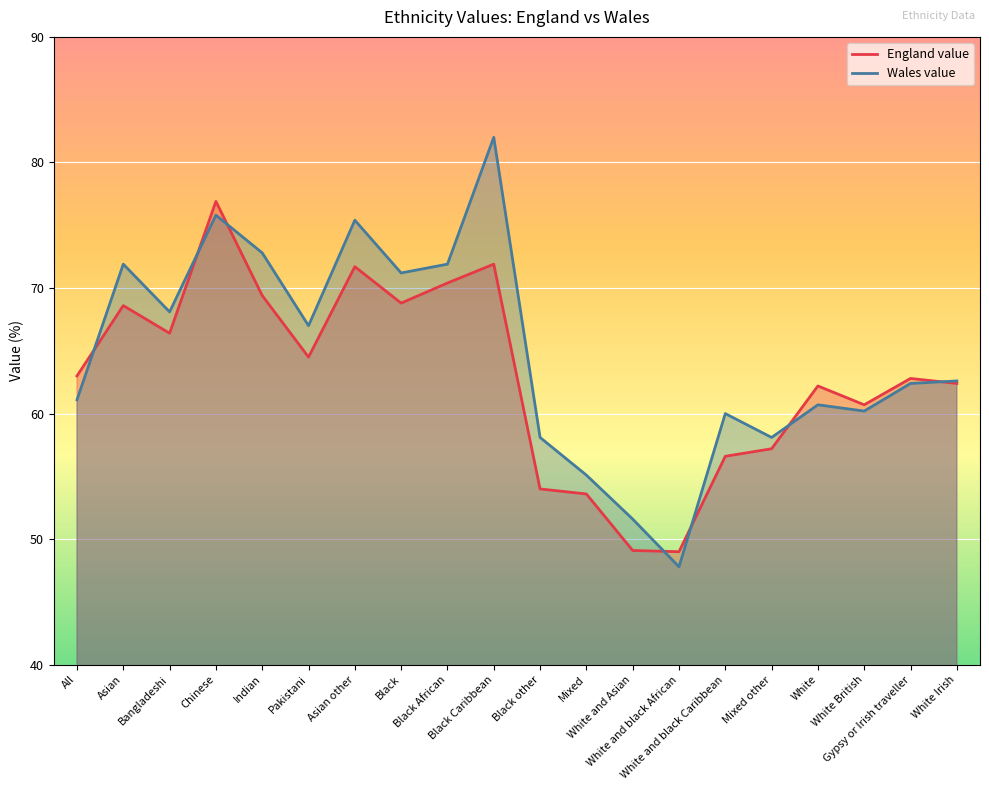

Which series has the largest range (max minus min)?

Wales value